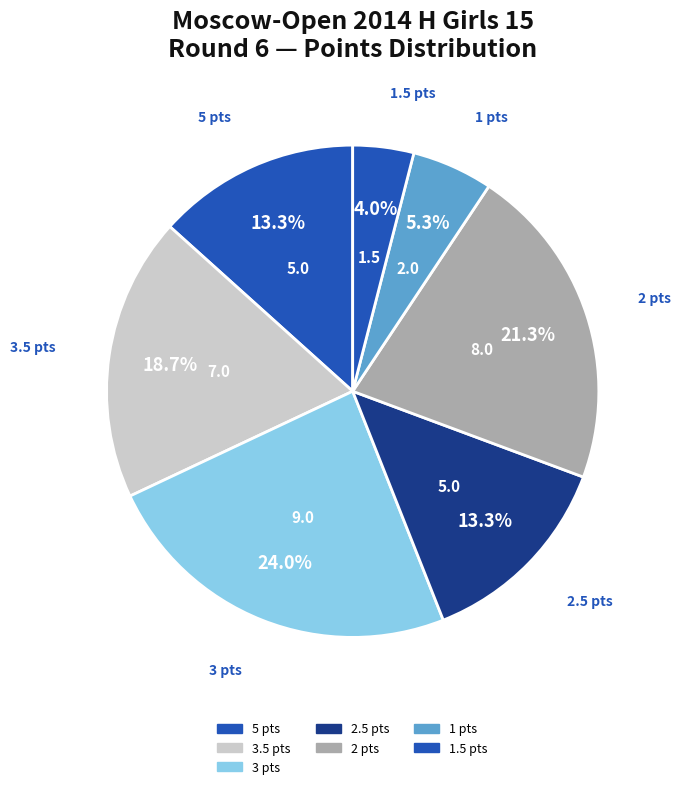

What portion of the pie excludes 5 pts?

86.7%